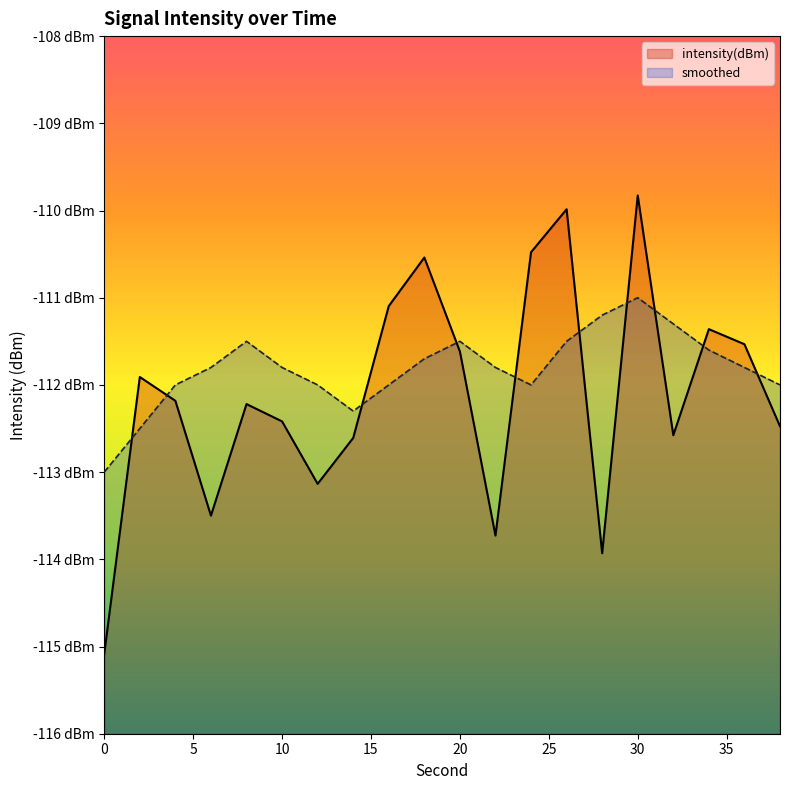

Count the number of data series in this chart.

2